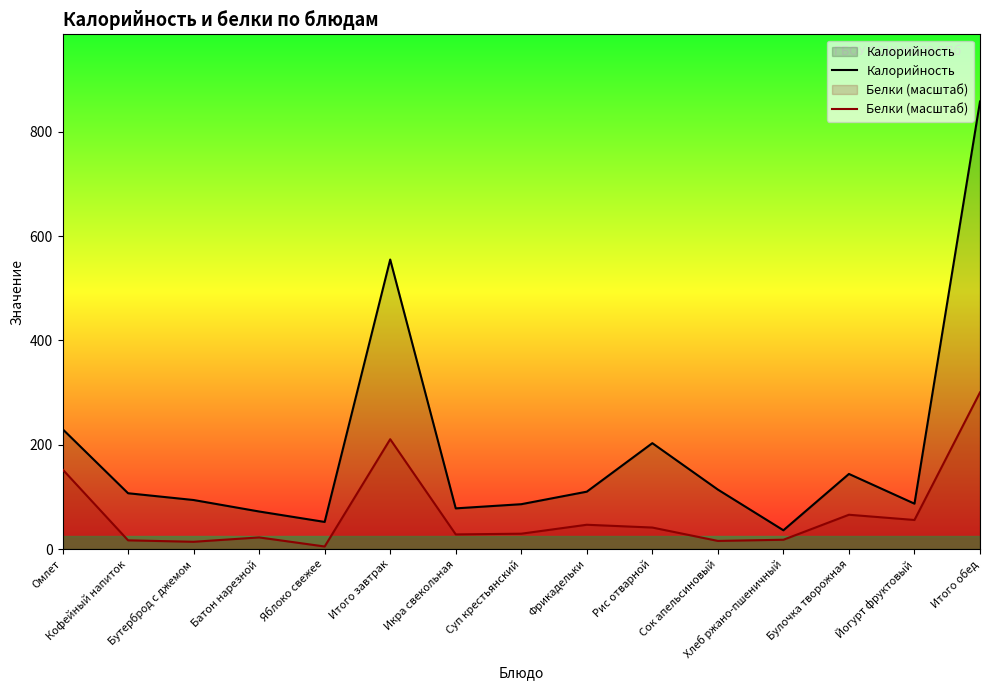

Reading left to right, what are all the values shown in this chart?

Калорийность: 230.0	107.0	94.0	72.0	52.0	555.0	78.0	86.0	110.0	203.0	114.0	36.0	144.0	87.0	858.0
Белки (масштаб): 152.7	16.7	13.9	22.3	4.9	210.6	28.1	29.4	46.6	41.2	15.6	17.8	65.8	55.7	300.3